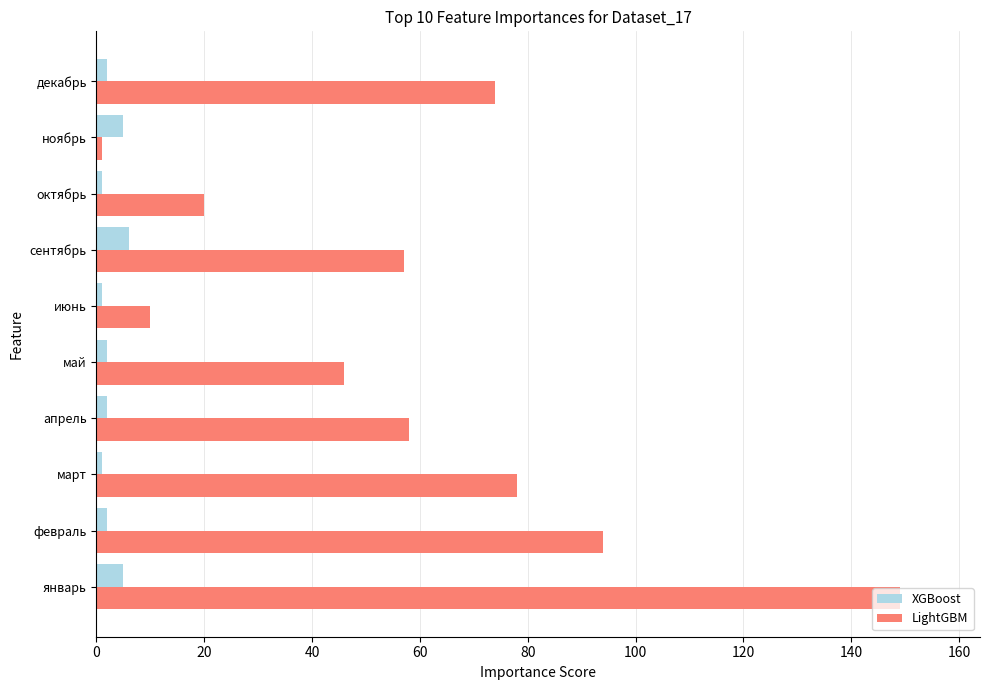

Count the number of categories in the chart.

10